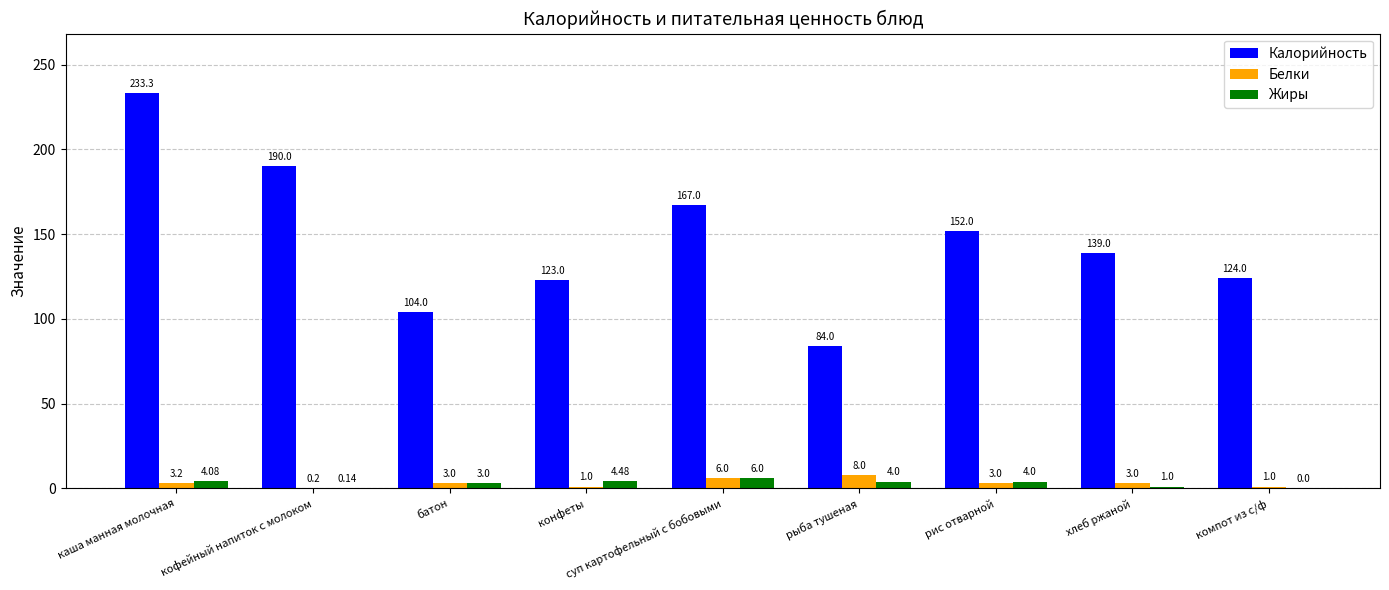

Where is Белки nearest to the value 4?

каша манная молочная